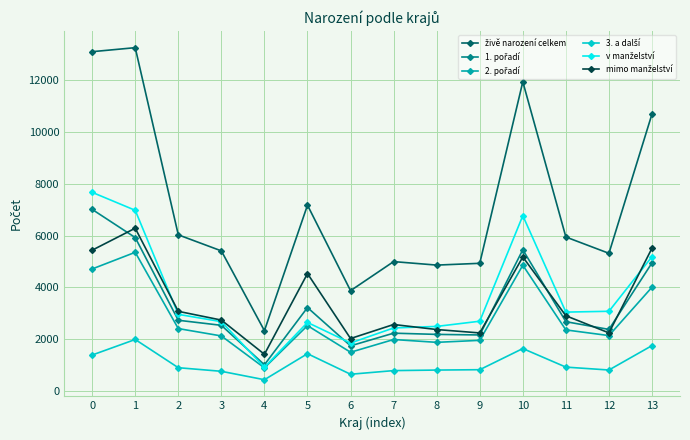

What is the difference between the highest and lowest values at 0?

11719